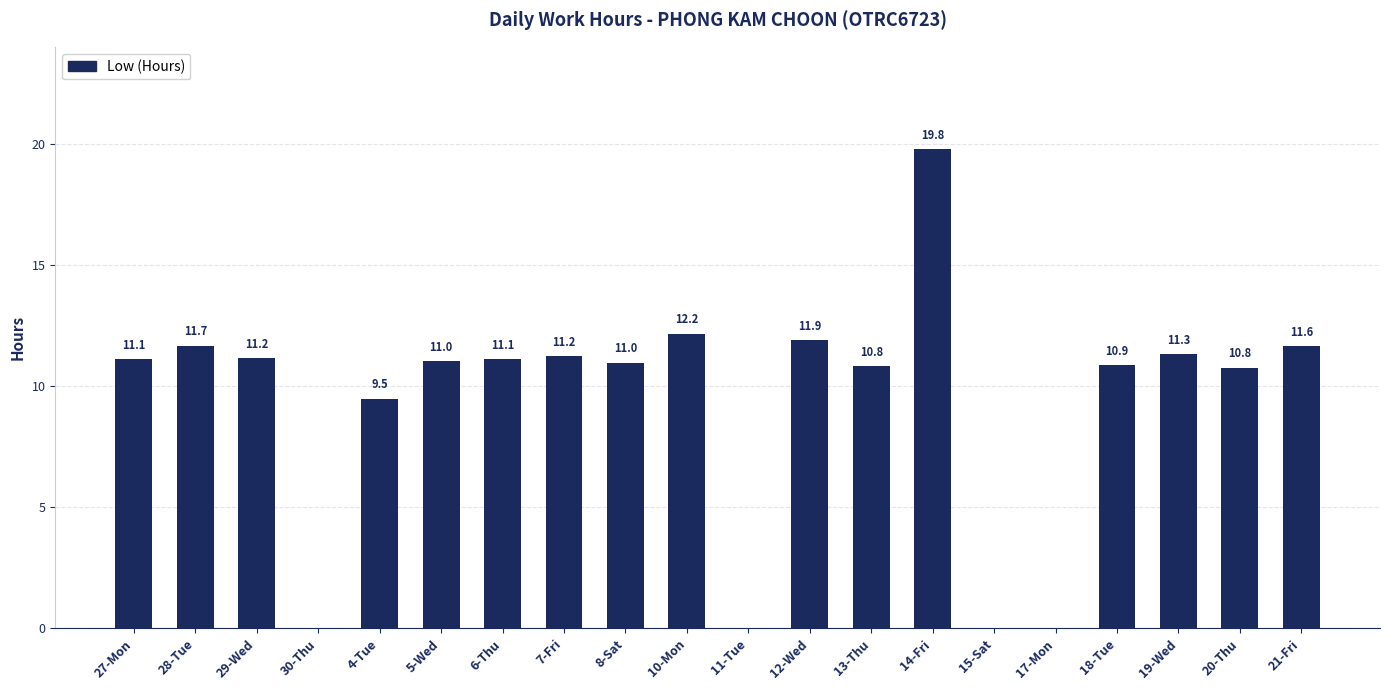

At which label does the data first exceed 11?

27-Mon